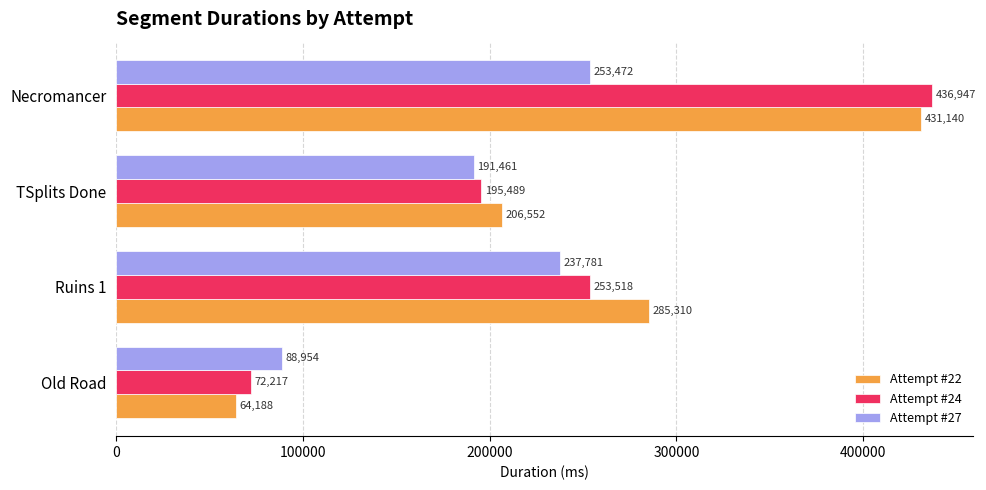

What is the sum of all Attempt #22 values?

987190